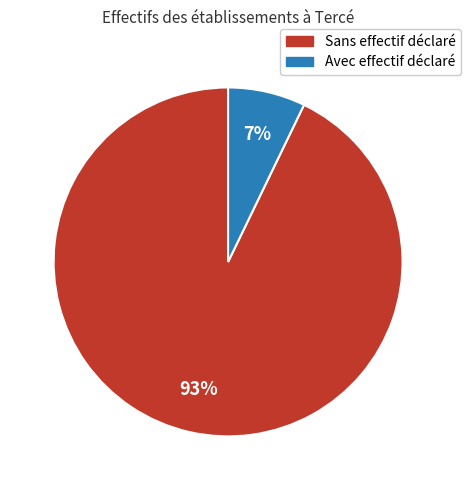

Combined, do Sans effectif déclaré and Avec effectif déclaré account for over 50%?

Yes